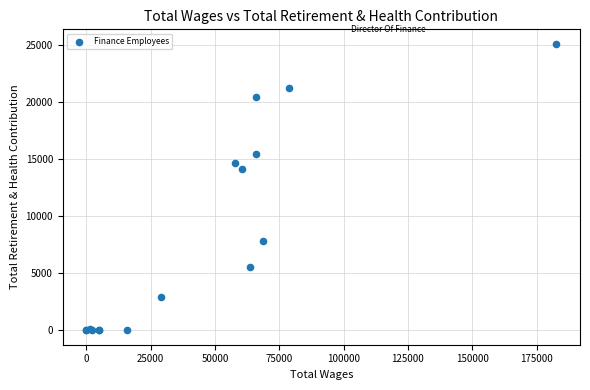

What Y value in the scatter plot is closest to 12544?

14135